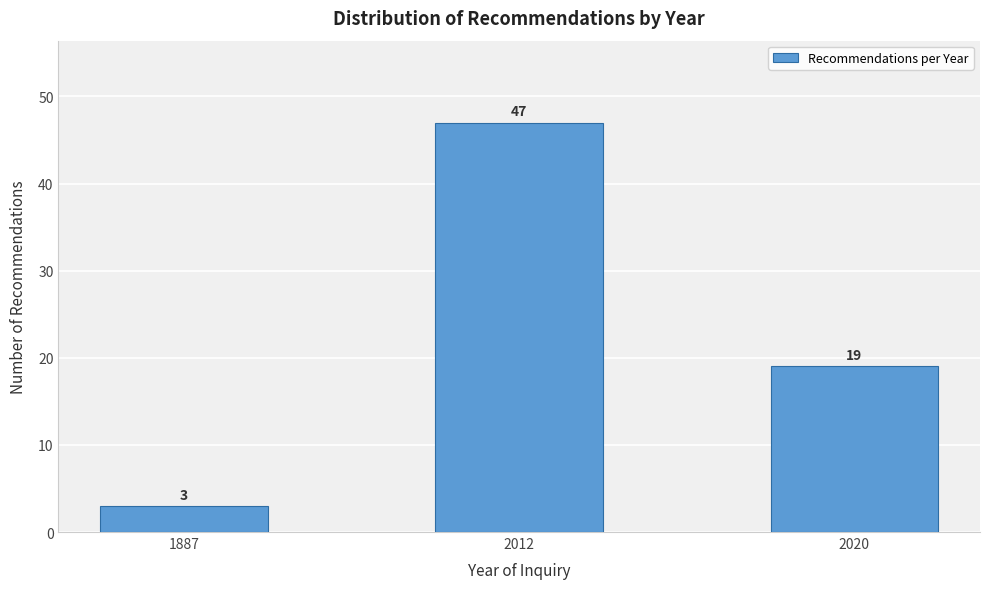

Reading right to left, extract all data points from this chart.

2020=19	2012=47	1887=3